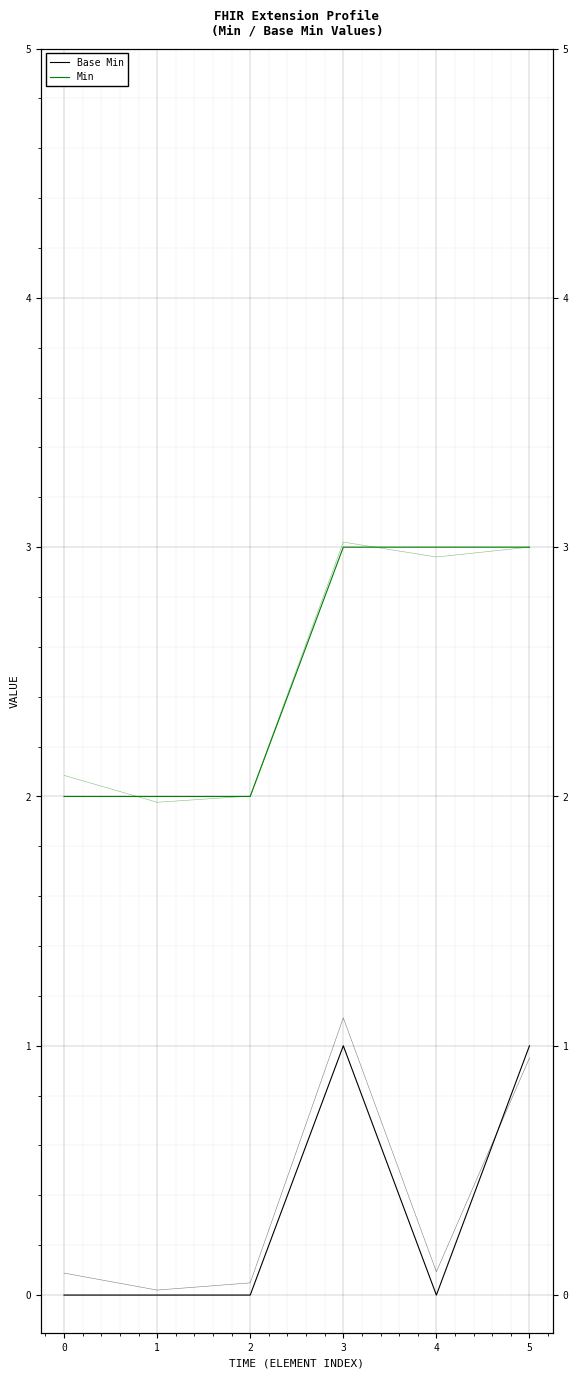

How many lines are shown in the chart?

2